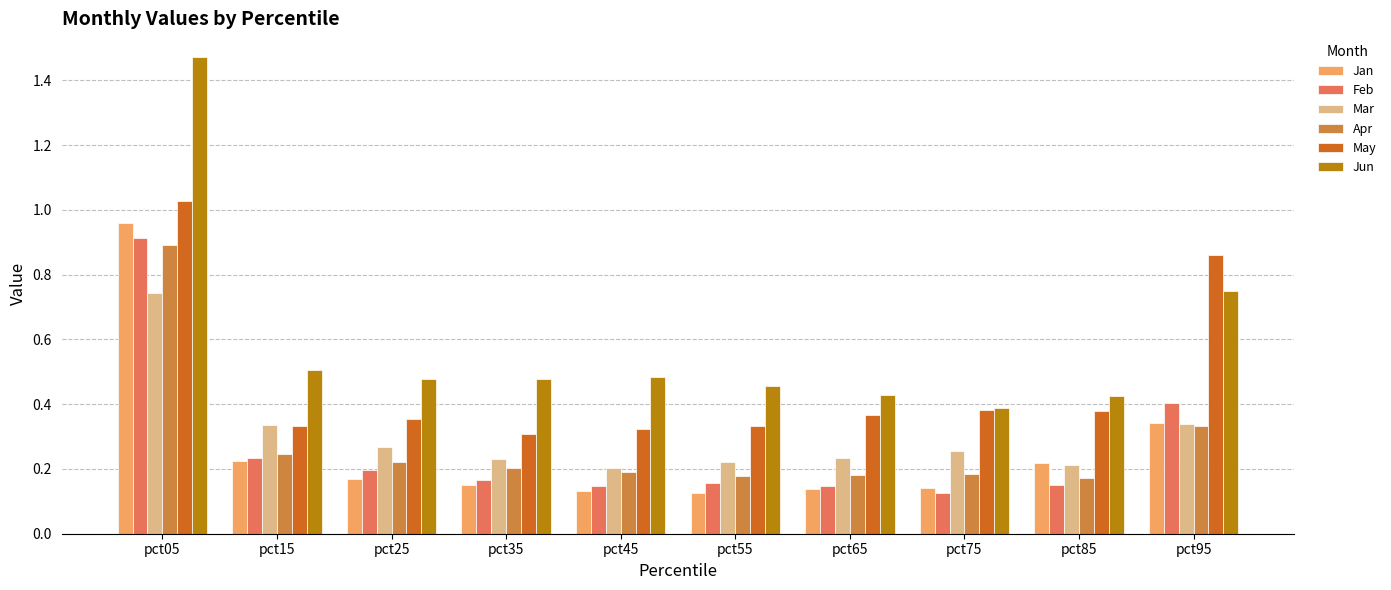

The Jan series shows 0.1 at pct95. True or false?

False